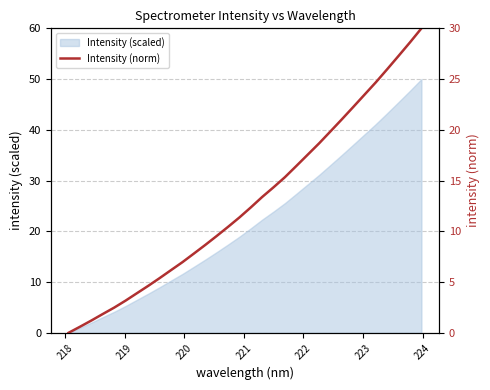

What is the highest value of the Intensity (scaled) series?

50.0